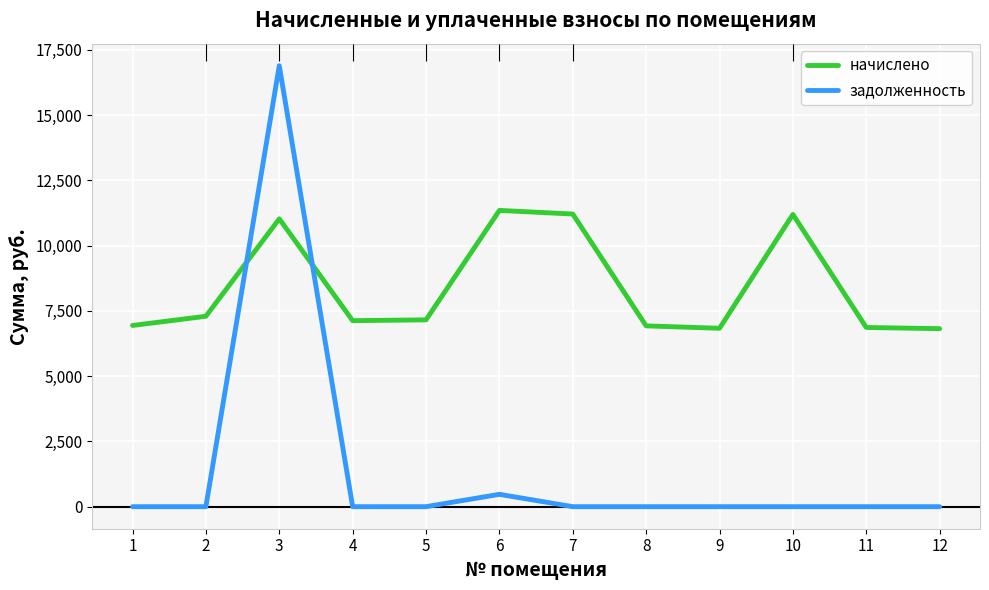

How many positive values does the задолженность series have?

2